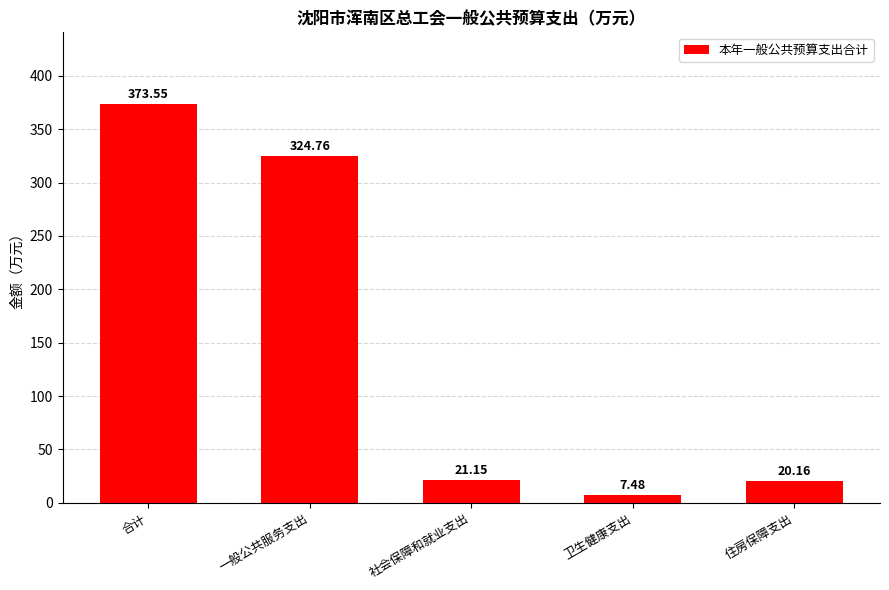

List the labels in order of value, smallest first.

卫生健康支出, 住房保障支出, 社会保障和就业支出, 一般公共服务支出, 合计